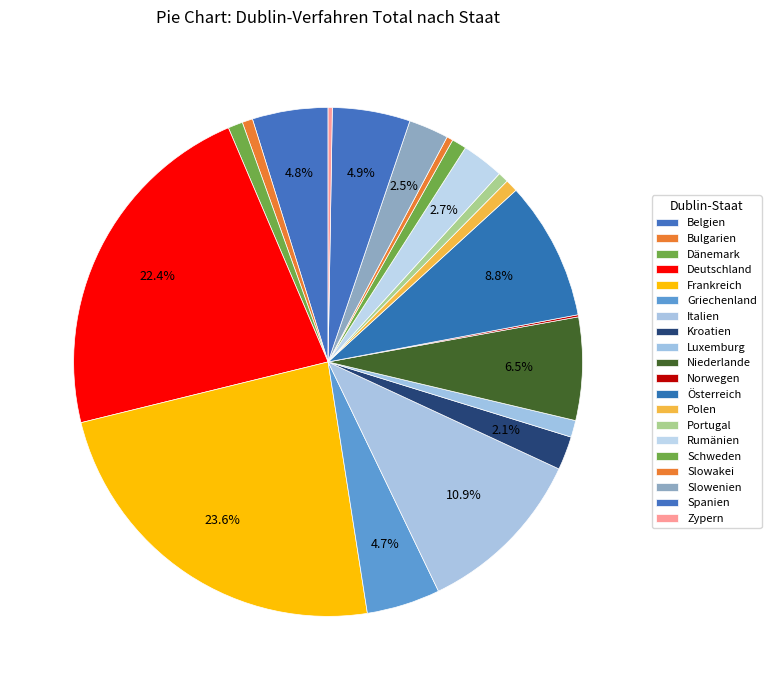

Rank the categories by value from lowest to highest.

Norwegen, Zypern, Slowakei, Bulgarien, Portugal, Polen, Dänemark, Schweden, Luxemburg, Kroatien, Slowenien, Rumänien, Griechenland, Belgien, Spanien, Niederlande, Österreich, Italien, Deutschland, Frankreich